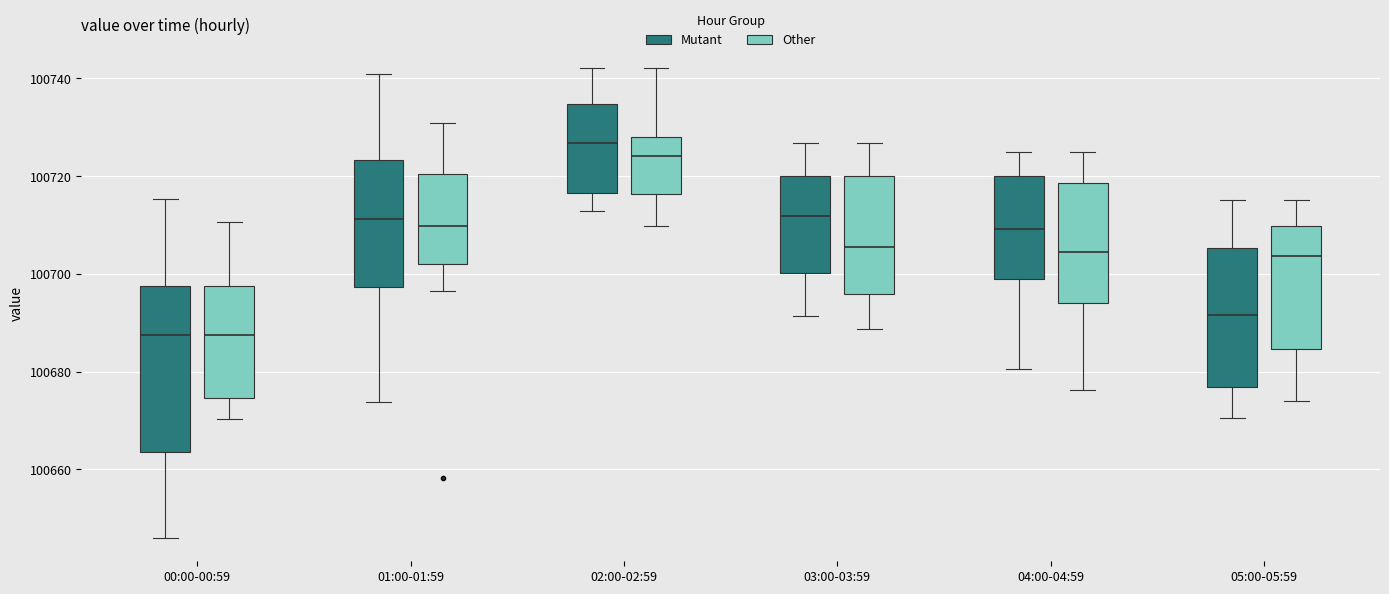

Reading left to right, transcribe this box plot: for each box, give where its median line is, the range the box spans, and where its two whiskers end, as read against the y-axis. The values are not printed on the chart, so give them approximately, as read against the axis.

00:00-00:59 (Mutant): median 100688, box 100664 to 100698, whiskers 100646 to 100716
00:00-00:59 (Other): median 100688, box 100674 to 100698, whiskers 100670 to 100710
01:00-01:59 (Mutant): median 100712, box 100698 to 100724, whiskers 100674 to 100740
01:00-01:59 (Other): median 100710, box 100702 to 100720, whiskers 100696 to 100730
02:00-02:59 (Mutant): median 100726, box 100716 to 100734, whiskers 100712 to 100742
02:00-02:59 (Other): median 100724, box 100716 to 100728, whiskers 100710 to 100742
03:00-03:59 (Mutant): median 100712, box 100700 to 100720, whiskers 100692 to 100726
03:00-03:59 (Other): median 100706, box 100696 to 100720, whiskers 100688 to 100726
04:00-04:59 (Mutant): median 100710, box 100698 to 100720, whiskers 100680 to 100726
04:00-04:59 (Other): median 100704, box 100694 to 100718, whiskers 100676 to 100726
05:00-05:59 (Mutant): median 100692, box 100676 to 100706, whiskers 100670 to 100716
05:00-05:59 (Other): median 100704, box 100684 to 100710, whiskers 100674 to 100716